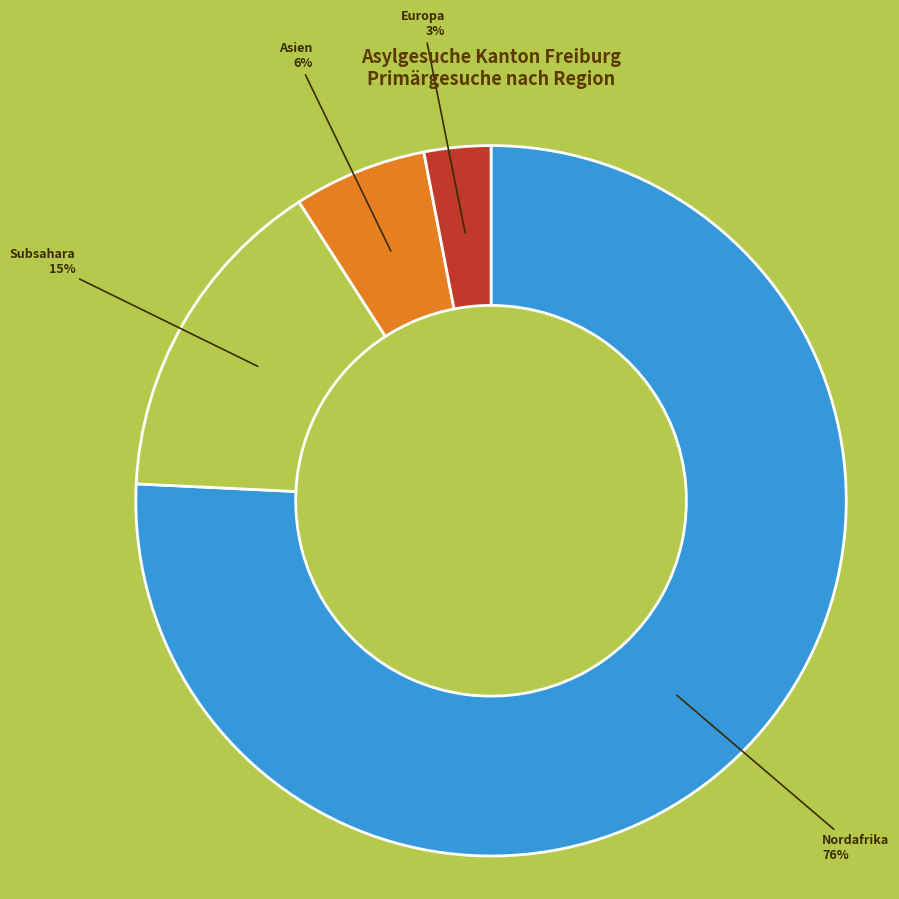

To the nearest percent, what is the average slice percentage?

25%